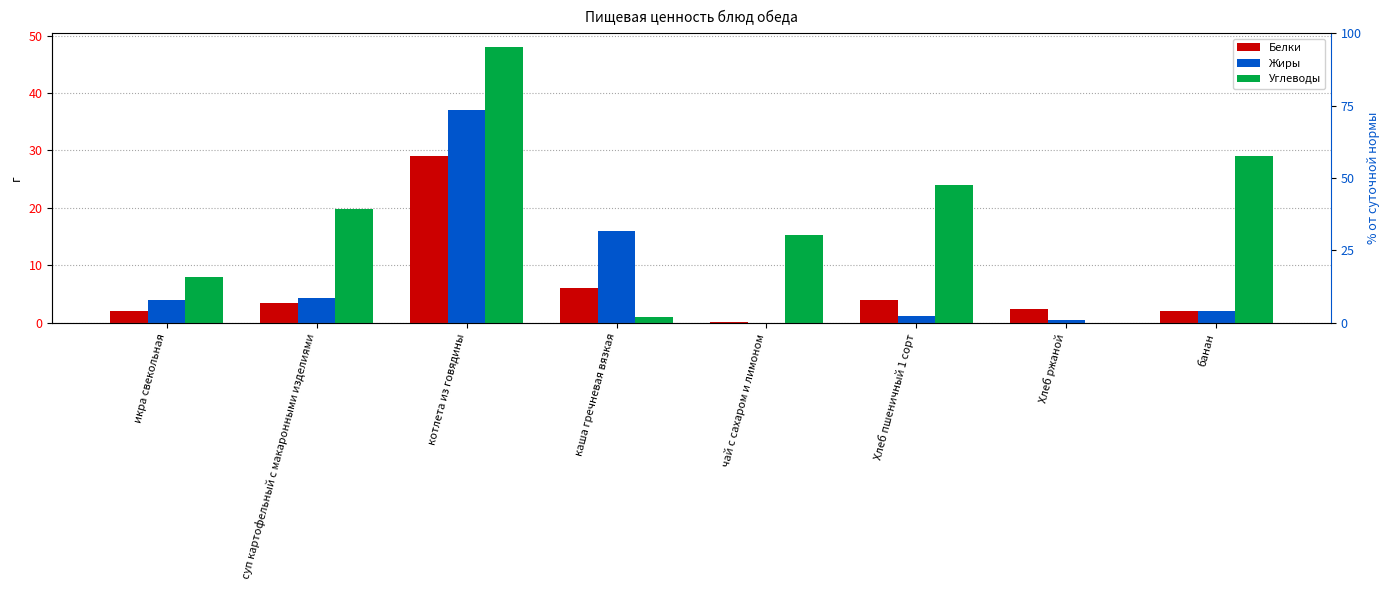

Reading left to right, transcribe all the data shown in this chart.

Белки: икра свекольная=2.0	суп картофельный с макаронными изделиями=3.5	котлета из говядины=29.0	каша гречневая вязкая=6.0	чай с сахаром и лимоном=0.1	Хлеб пшеничный 1 сорт=4.0	Хлеб ржаной=2.4	банан=2.0
Жиры: икра свекольная=4.0	суп картофельный с макаронными изделиями=4.3	котлета из говядины=37.0	каша гречневая вязкая=16.0	чай с сахаром и лимоном=0.0	Хлеб пшеничный 1 сорт=1.2	Хлеб ржаной=0.4	банан=2.0
Углеводы: икра свекольная=8.0	суп картофельный с макаронными изделиями=19.8	котлета из говядины=48.0	каша гречневая вязкая=1.0	чай с сахаром и лимоном=15.3	Хлеб пшеничный 1 сорт=24.0	Хлеб ржаной=0.0	банан=29.0